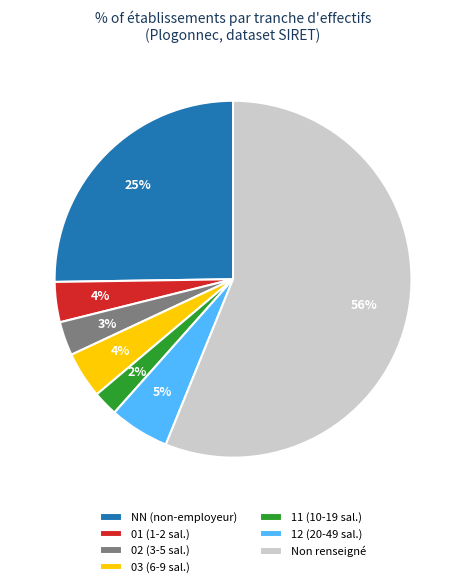

Combined, do 12 (20-49 sal.) and NN (non-employeur) account for over 50%?

No